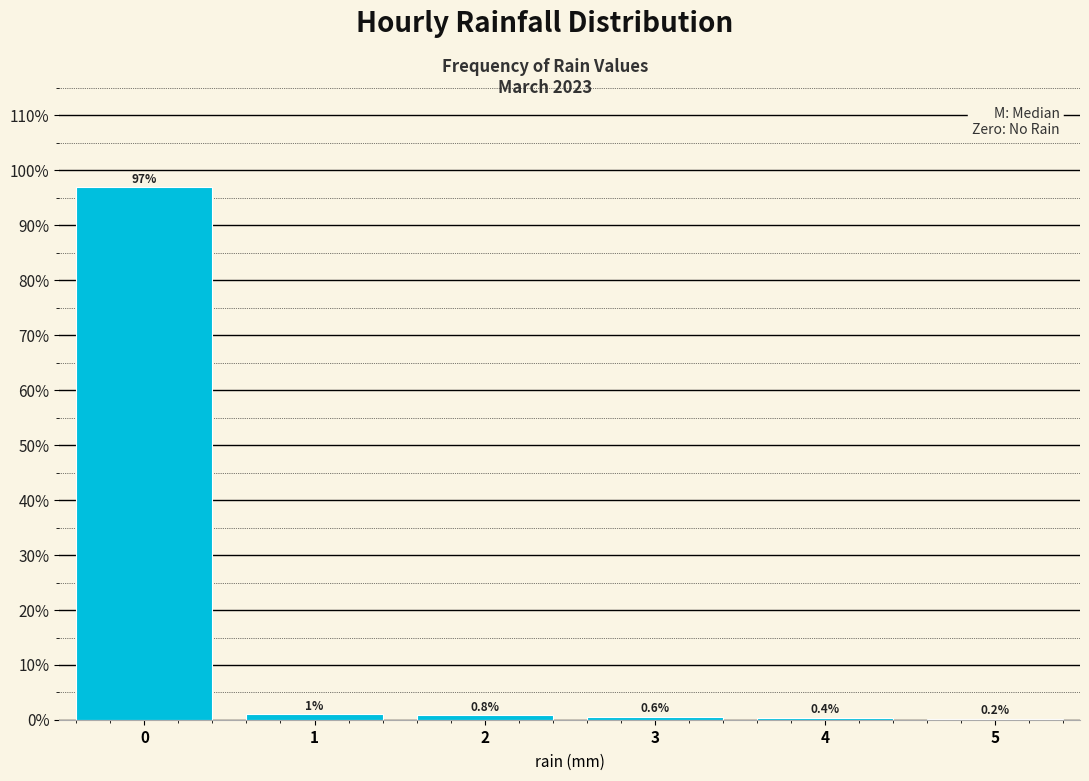

Reading left to right, list every bar in this chart as the range it spans on the x-axis followed by its height.

-0.5 to 0.5: 96.9
0.5 to 1.5: 1.0
1.5 to 2.5: 0.8
2.5 to 3.5: 0.6
3.5 to 4.5: 0.4
4.5 to 5.5: 0.2